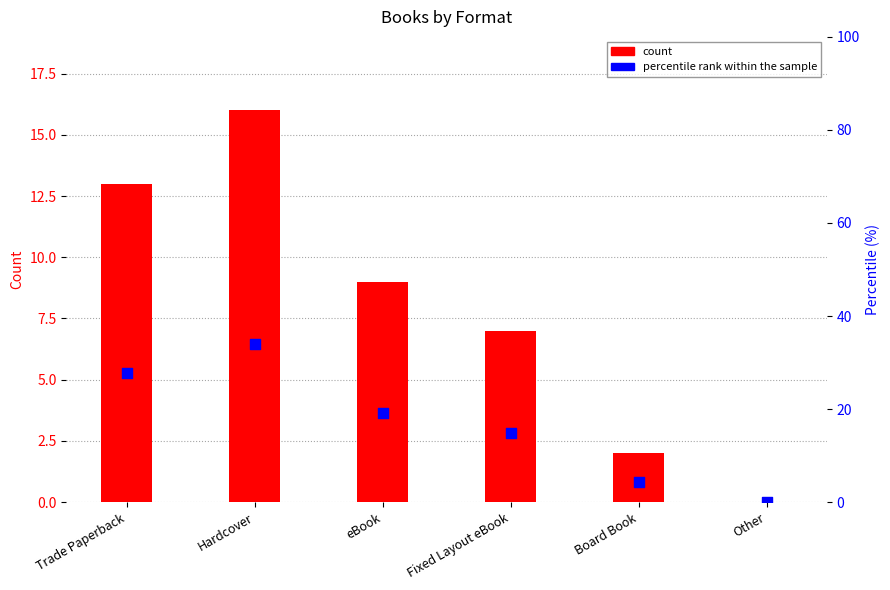

Which series contains the lowest Y value?

count